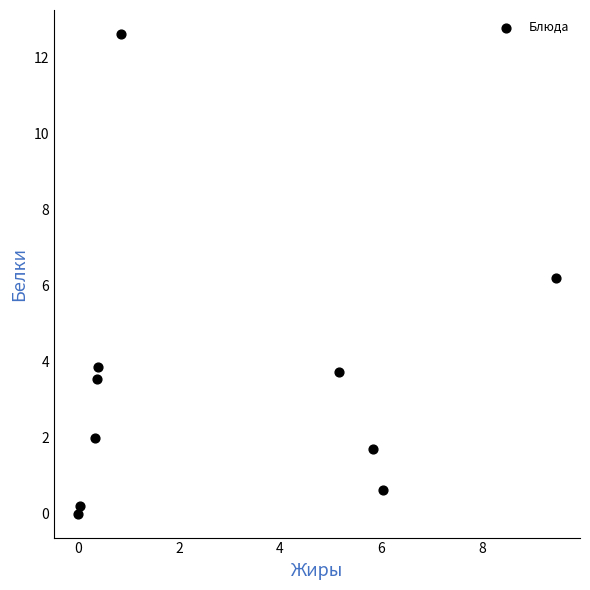

What Y value in the scatter plot is closest to 6?

6.2